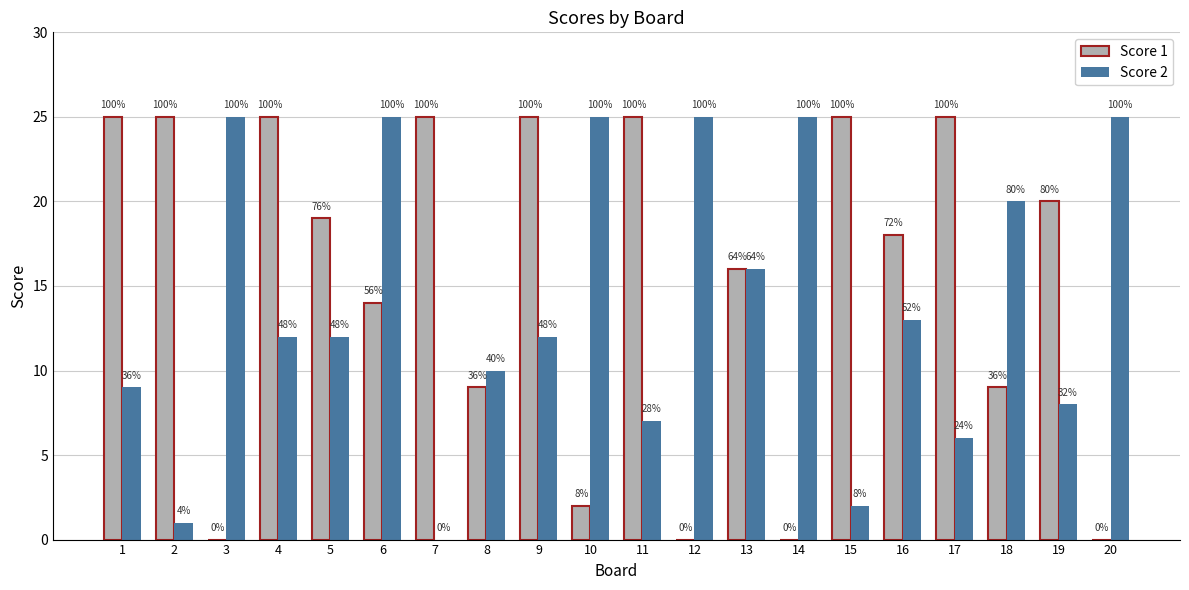

Where is Score 2 nearest to the value 12?

4